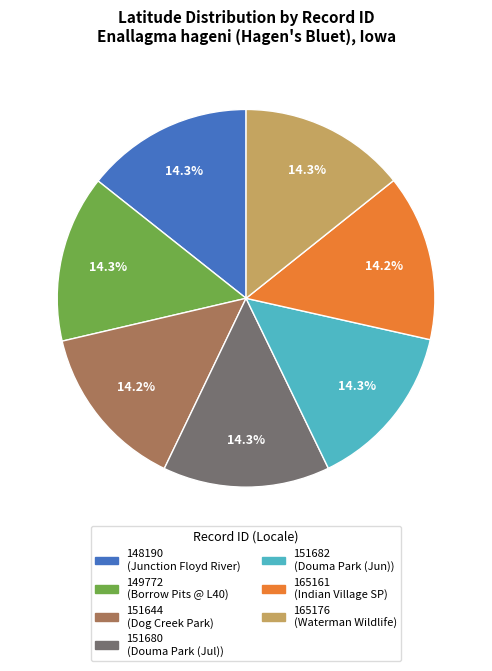

Count the number of slices in the pie.

7